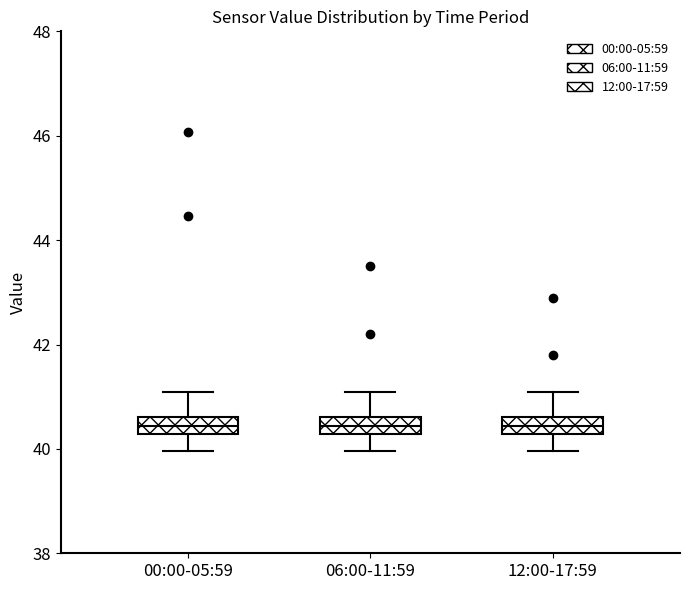

Reading left to right, read every box against the y-axis: the position of its median line, the range the box covers, and the ends of its whiskers. The values are not printed on the chart, so give them approximately, as read against the axis.

00:00-05:59: median 40.4, box 40.2 to 40.6, whiskers 40.0 to 41.0
06:00-11:59: median 40.4, box 40.2 to 40.6, whiskers 40.0 to 41.0
12:00-17:59: median 40.4, box 40.2 to 40.6, whiskers 40.0 to 41.0